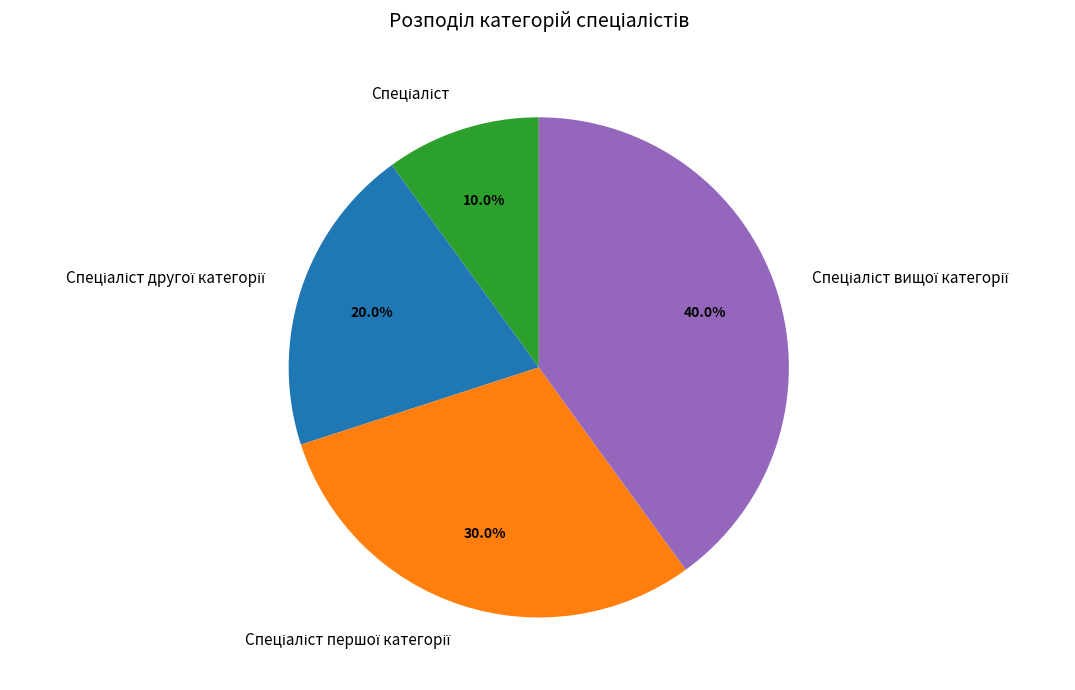

Does any single category account for the majority?

No